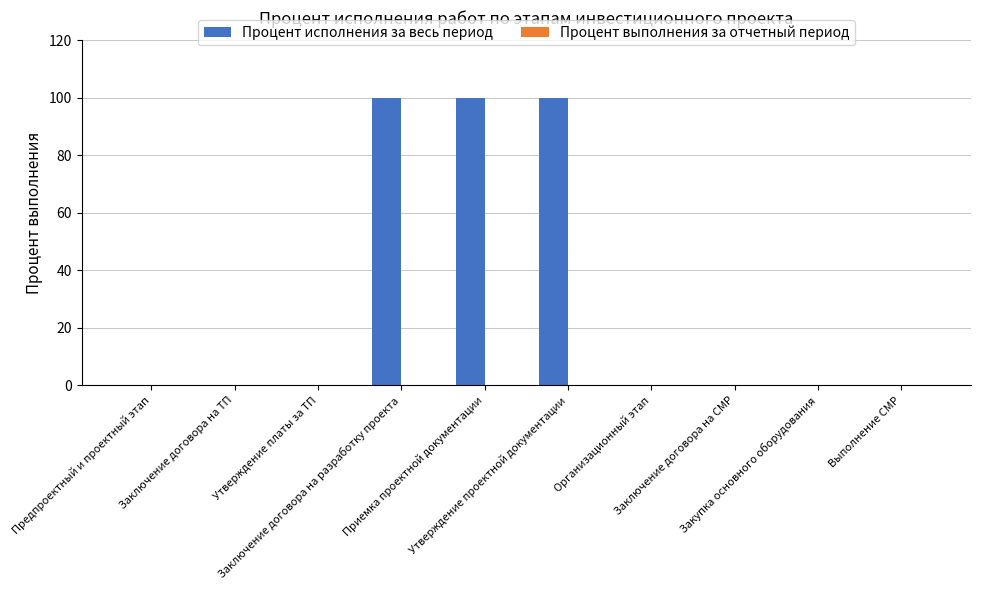

What is the greatest value displayed?

100